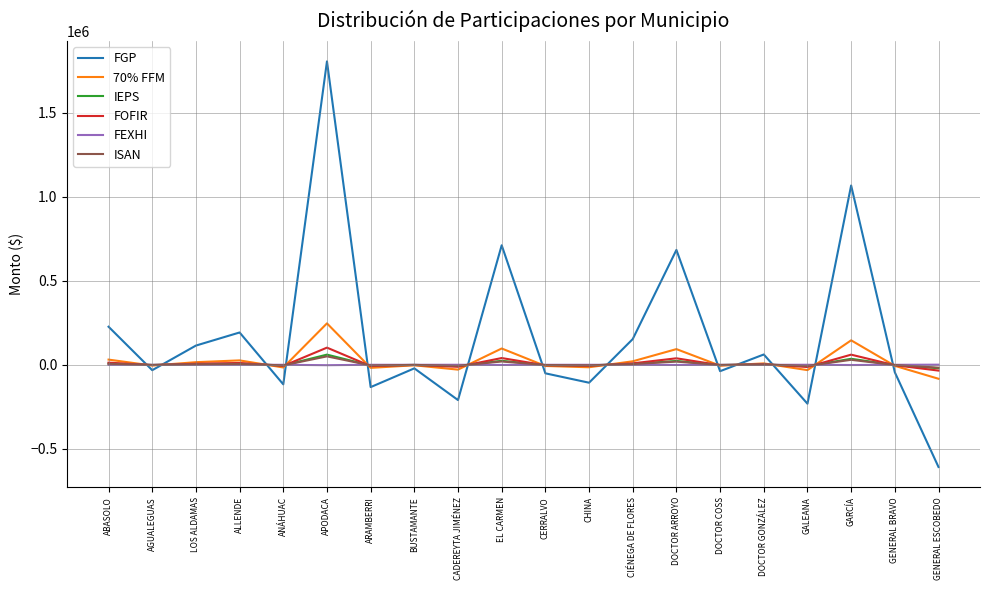

Which category has the lowest value across all series?

GENERAL ESCOBEDO